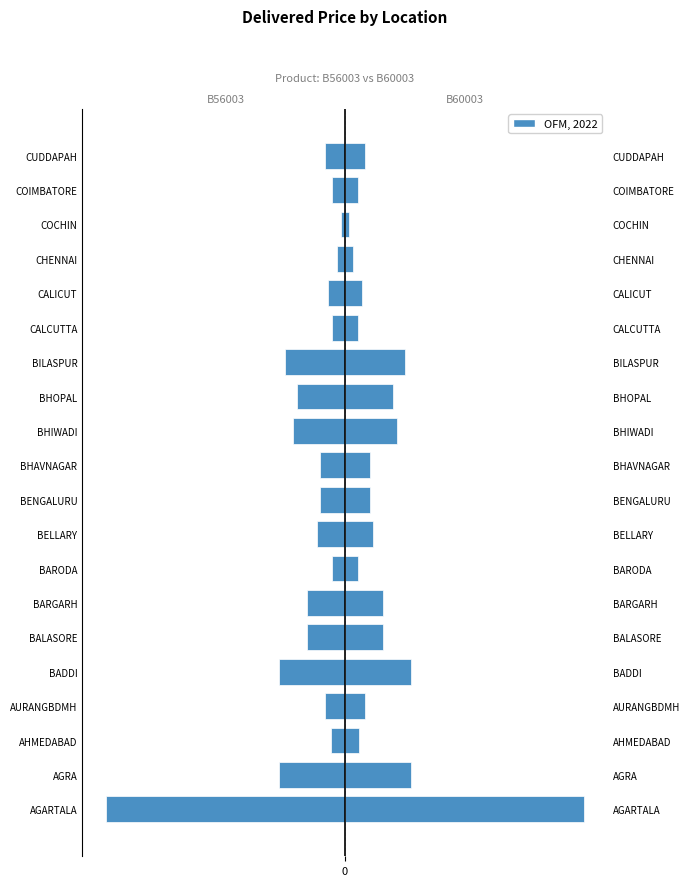

Is it true that B56003 equals -455 at CHENNAI?

True